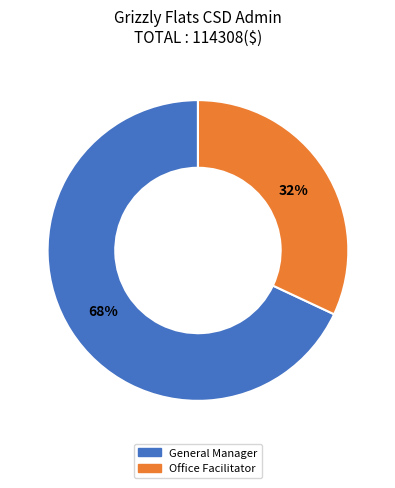

How many slices are in this pie chart?

2